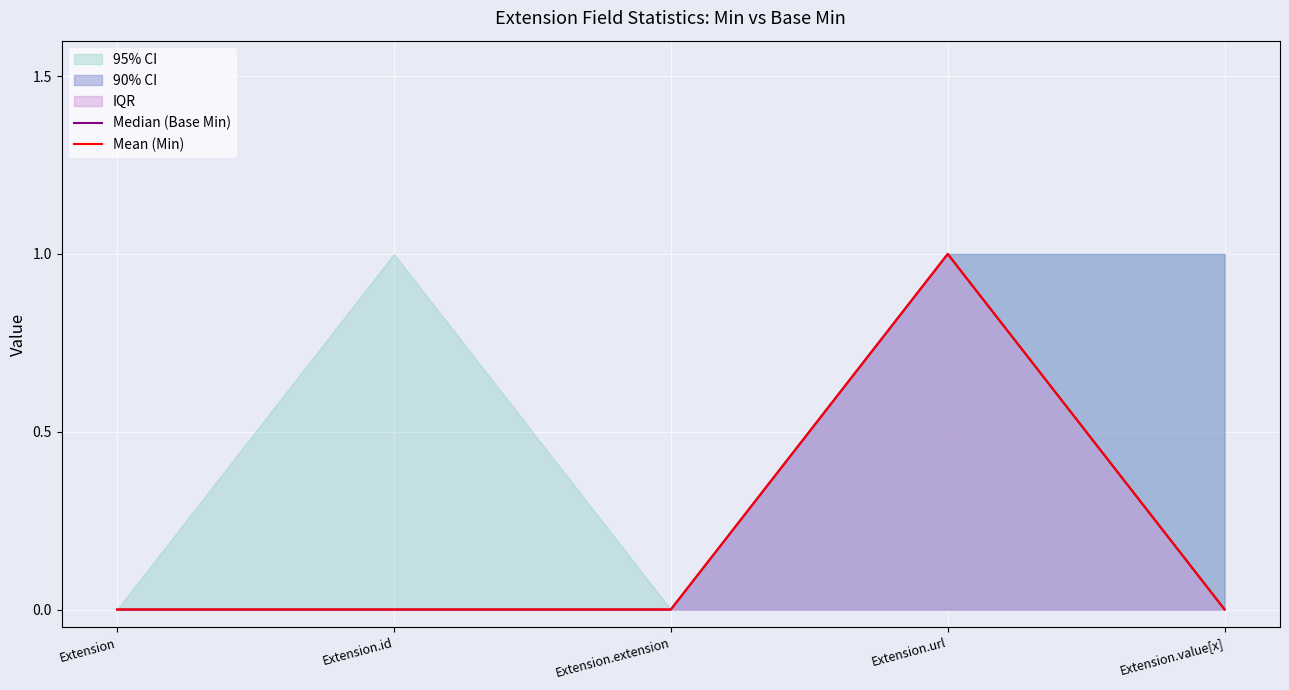

Which has a higher value, Extension.value[x] or Extension.id?

Extension.value[x]